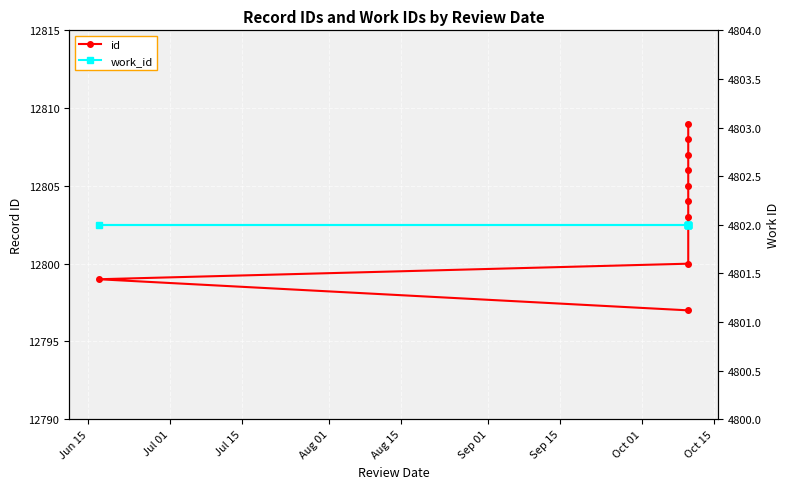

What is the difference between the highest and lowest values at Oct 01?

8005